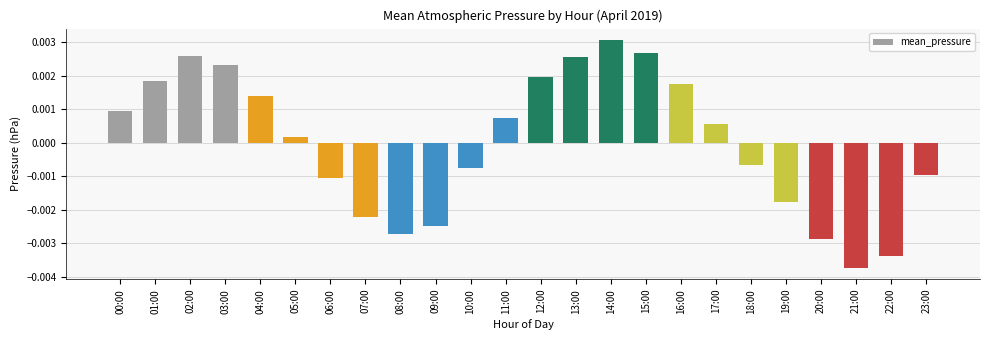

At which label is the value closest to 0?

05:00